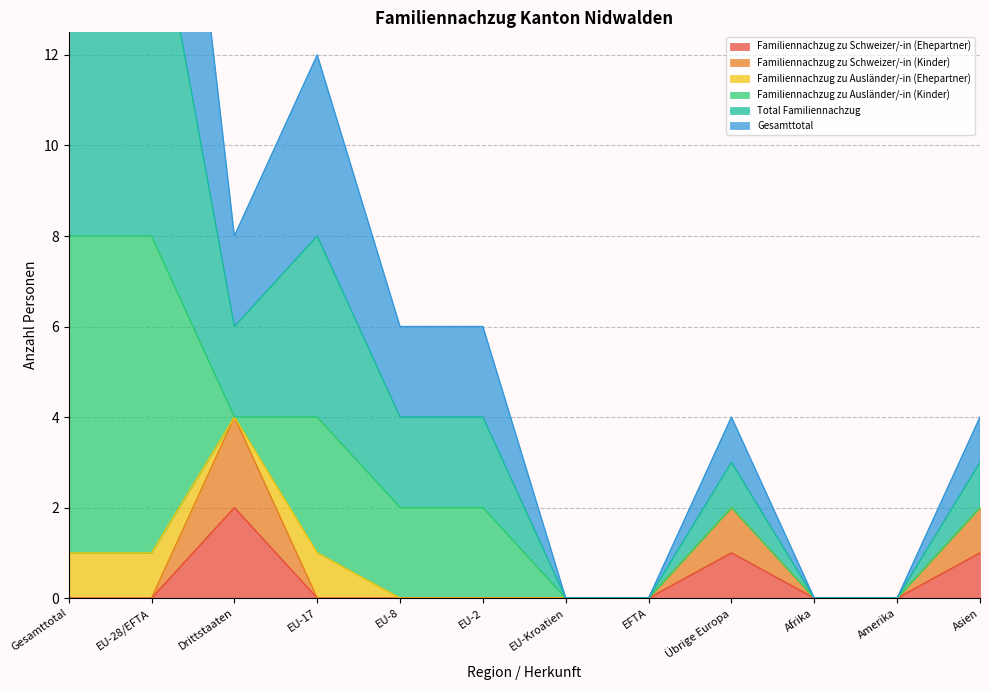

What is the difference between the maximum and second lowest values in the Total Familiennachzug series?

26